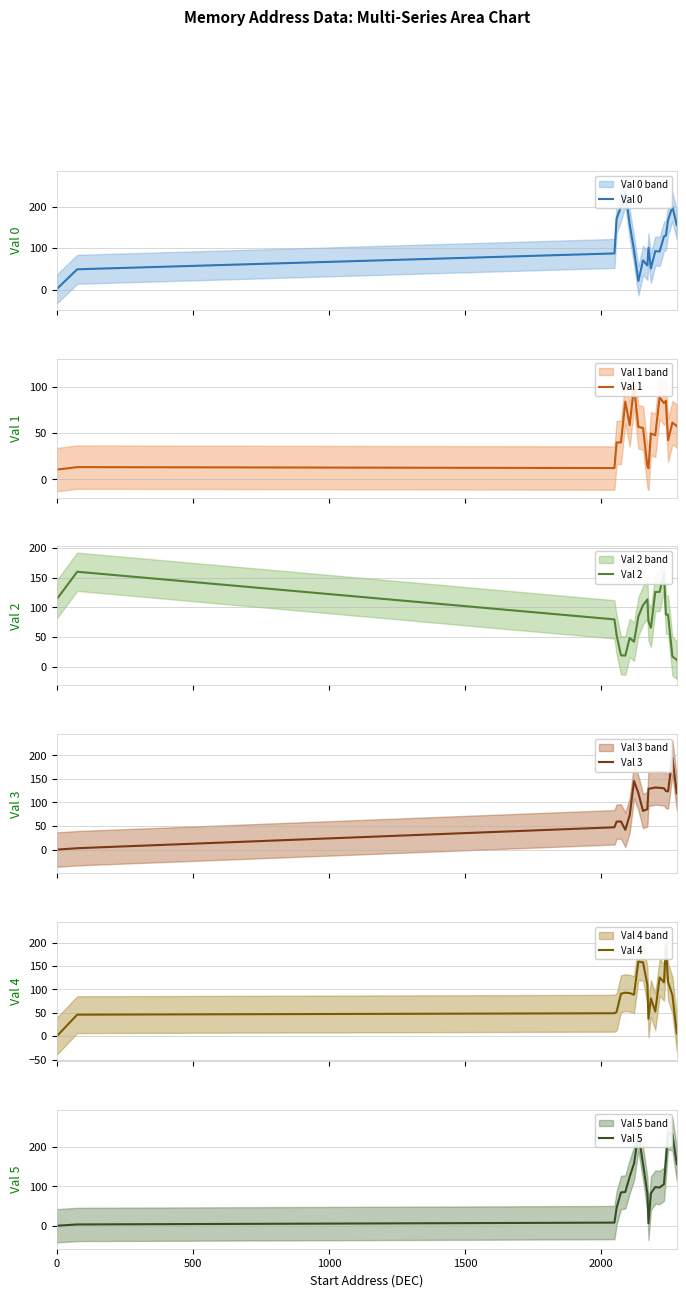

What is the highest value of the Val 2 series?

160.0